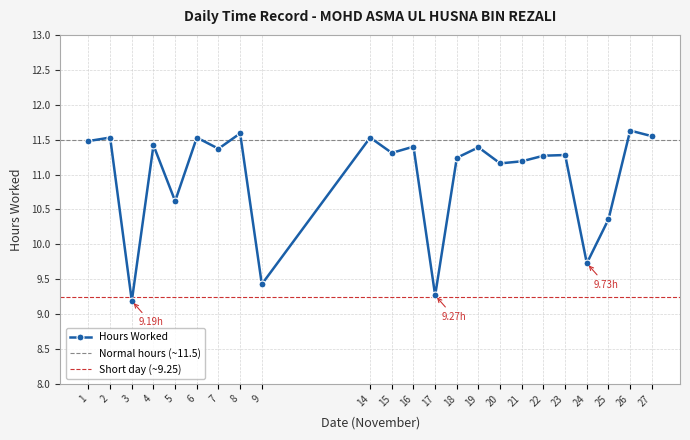

What is the minimum value shown in the chart?

9.2